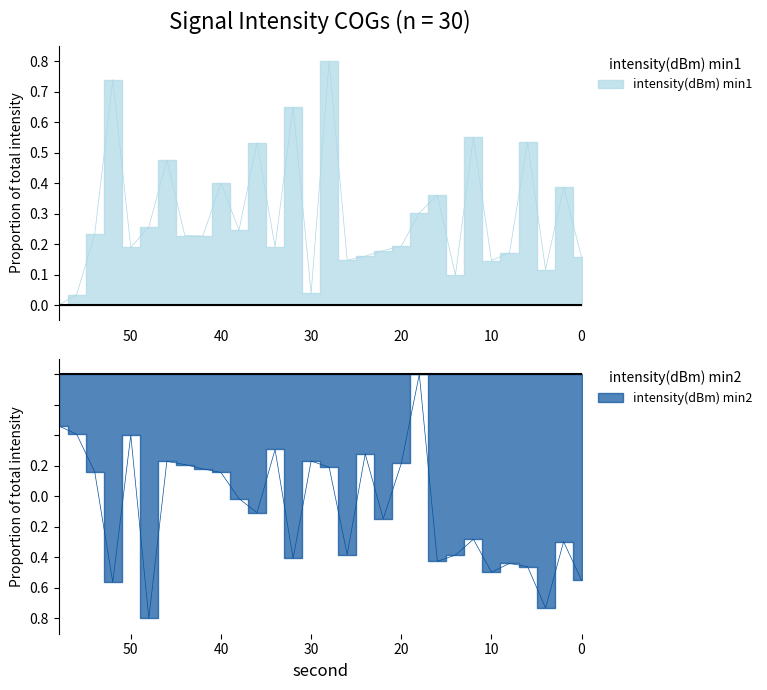

Which series has the largest range (max minus min)?

intensity(dBm) min1